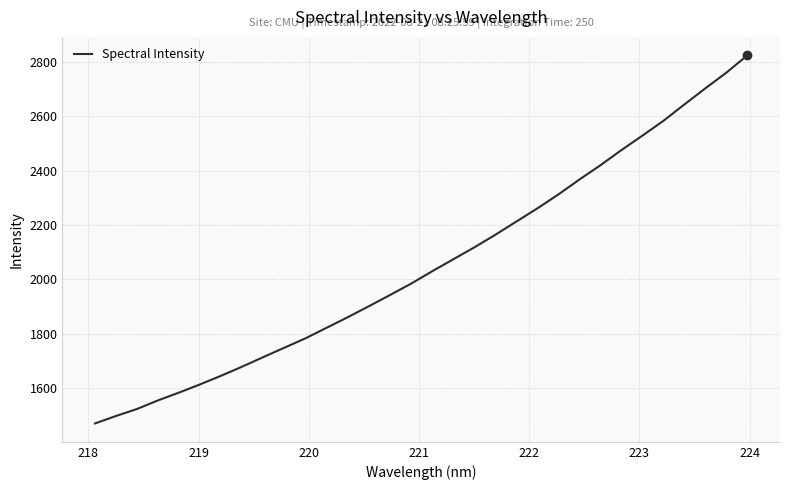

True or false: the data has more than 0 interior local peaks.

False